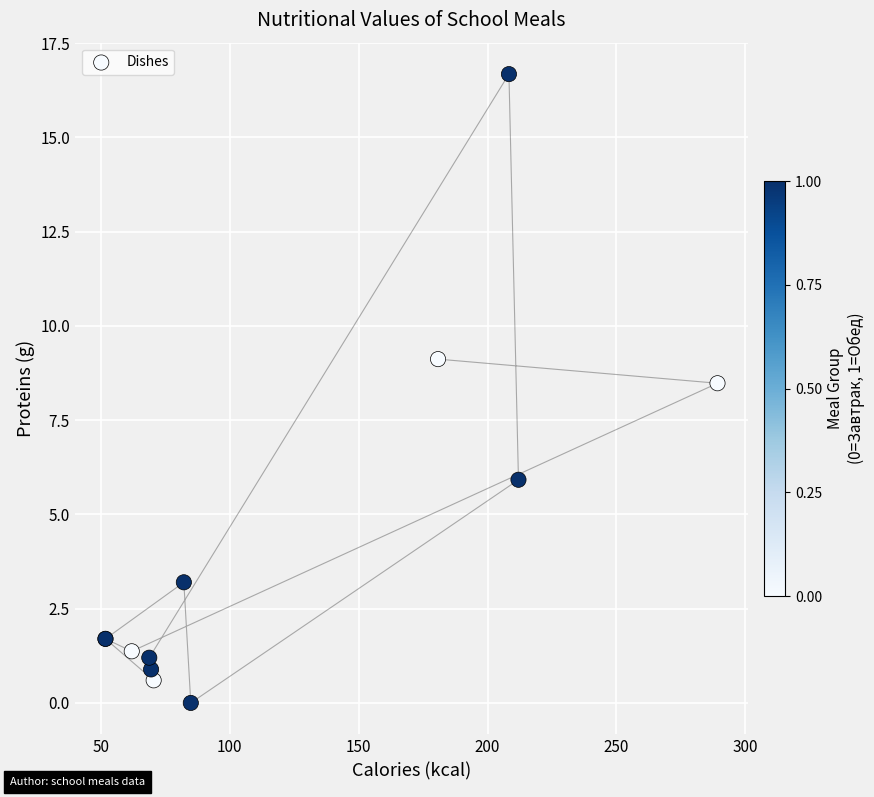

What Y value in the scatter plot is closest to 8?

8.5